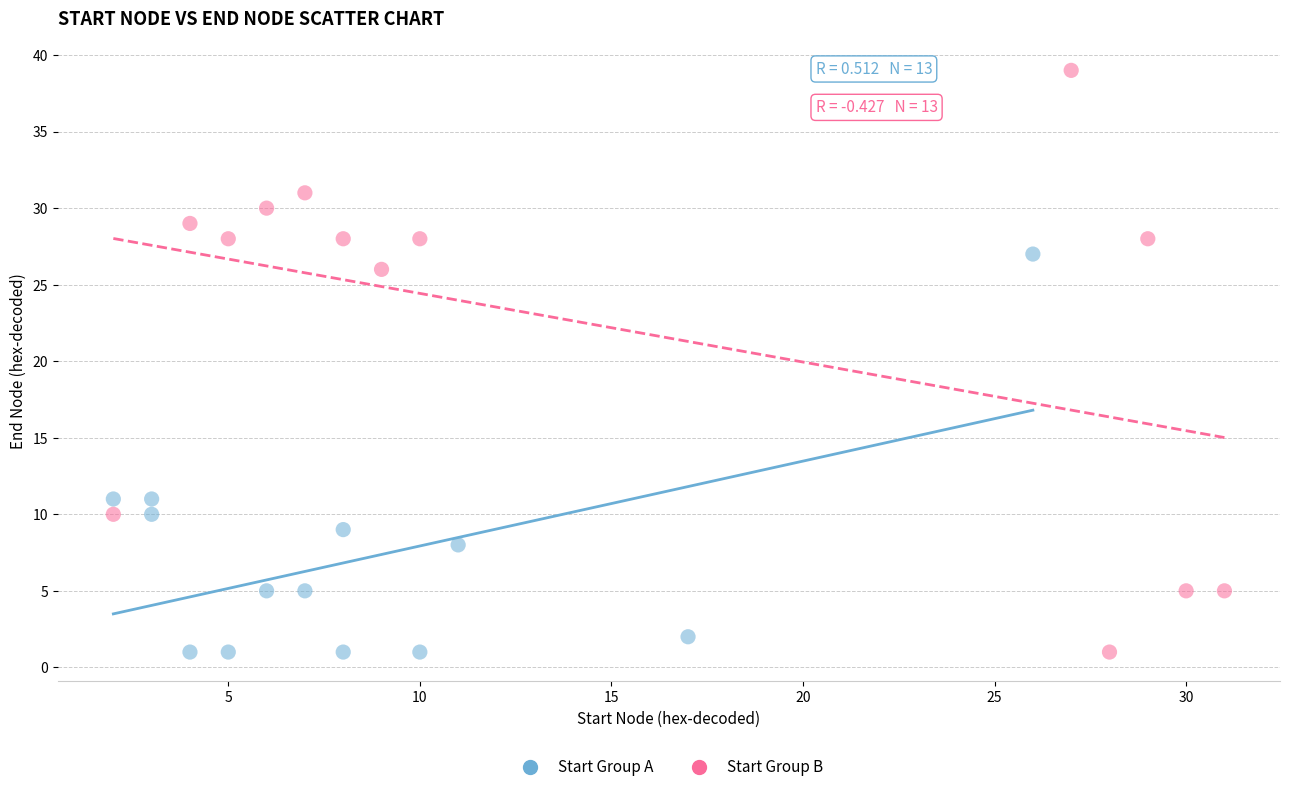

Which series reaches the maximum Y coordinate?

Start Group B